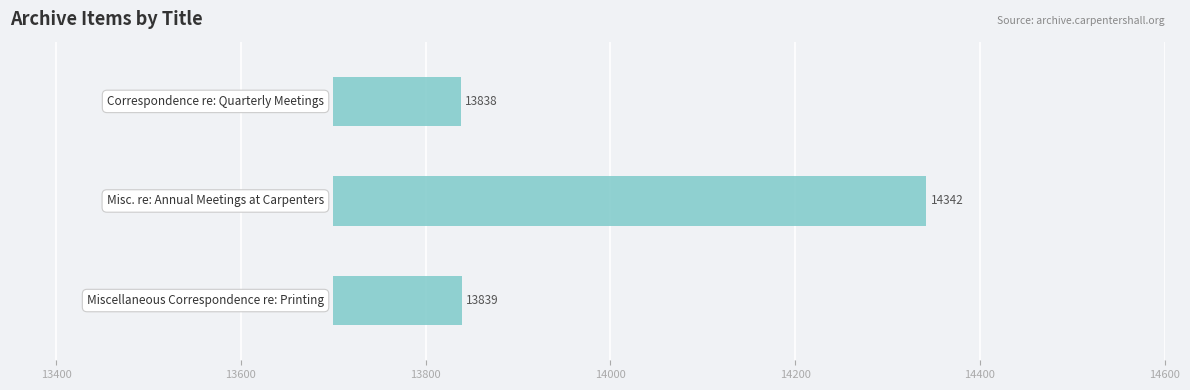

What is the ratio of the value at Miscellaneous Correspondence re: Printing to the value at Correspondence re: Quarterly Meetings?

1.0